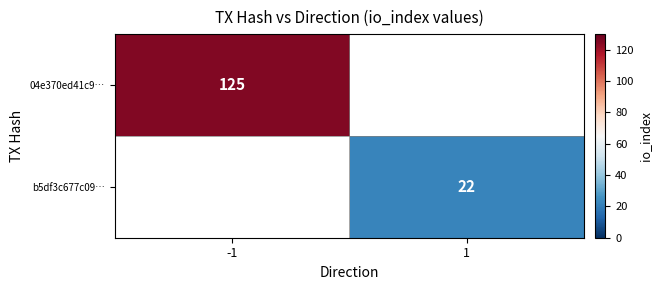

Which label corresponds to the largest value in the chart?

-1